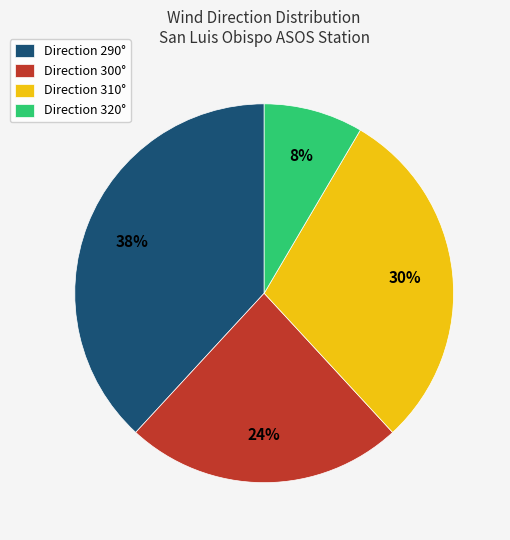

Combined, do Direction 290° and Direction 320° account for over 50%?

No